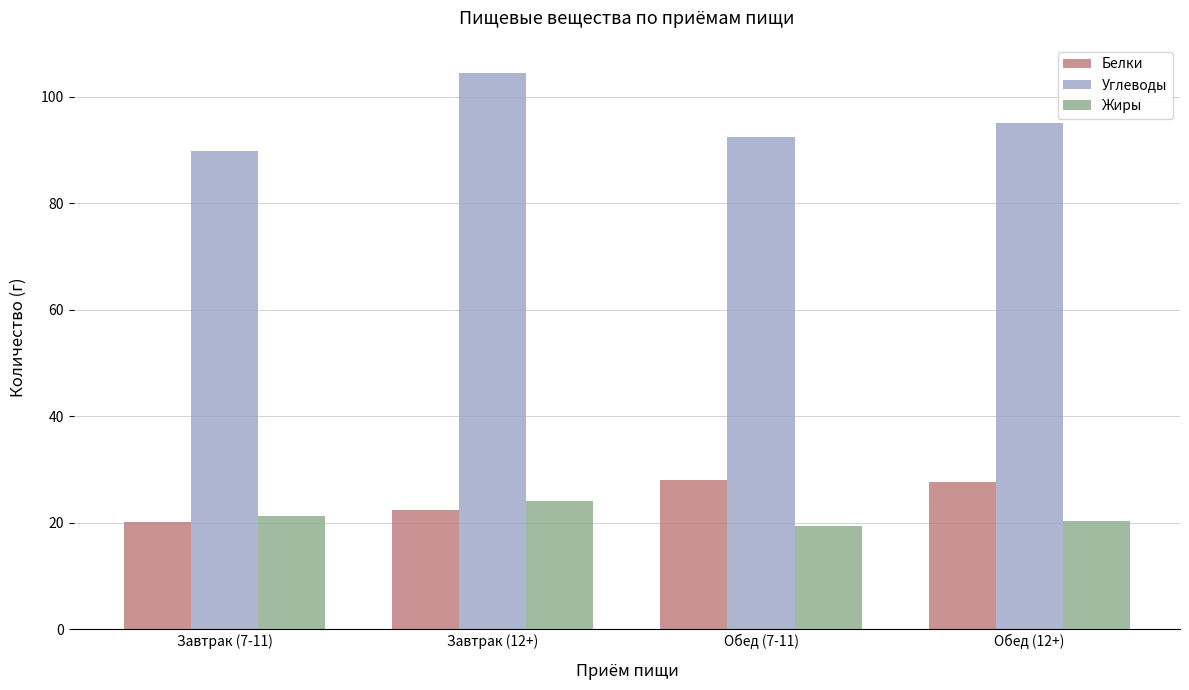

What is the sum of the Жиры values at Обед (12+) and Обед (7-11)?

39.8